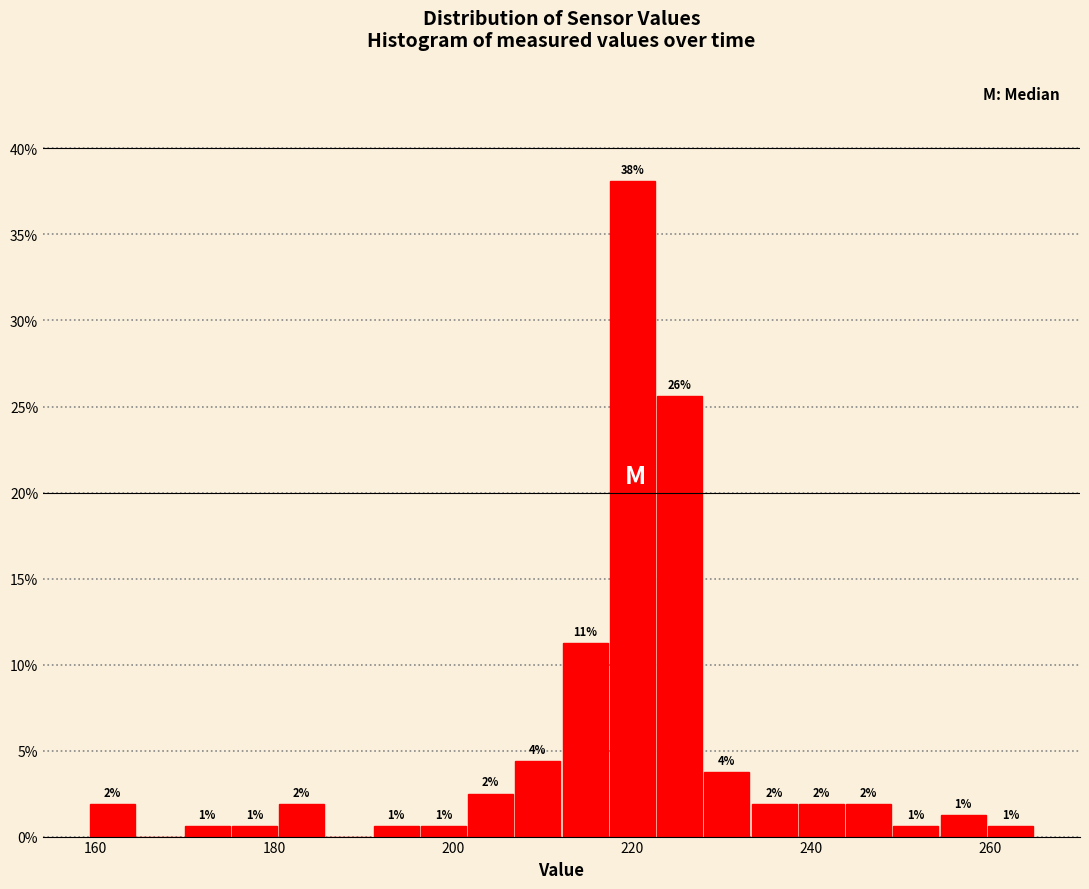

Around what value on the x-axis is the tallest bar? Give the approximate position of its centre, as read against the axis.

220